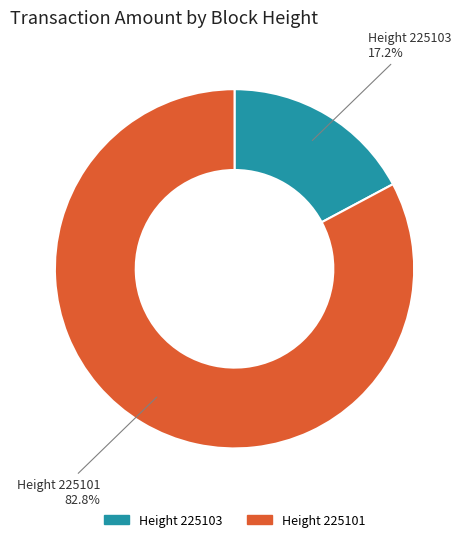

Which category has the biggest portion of the pie?

225101